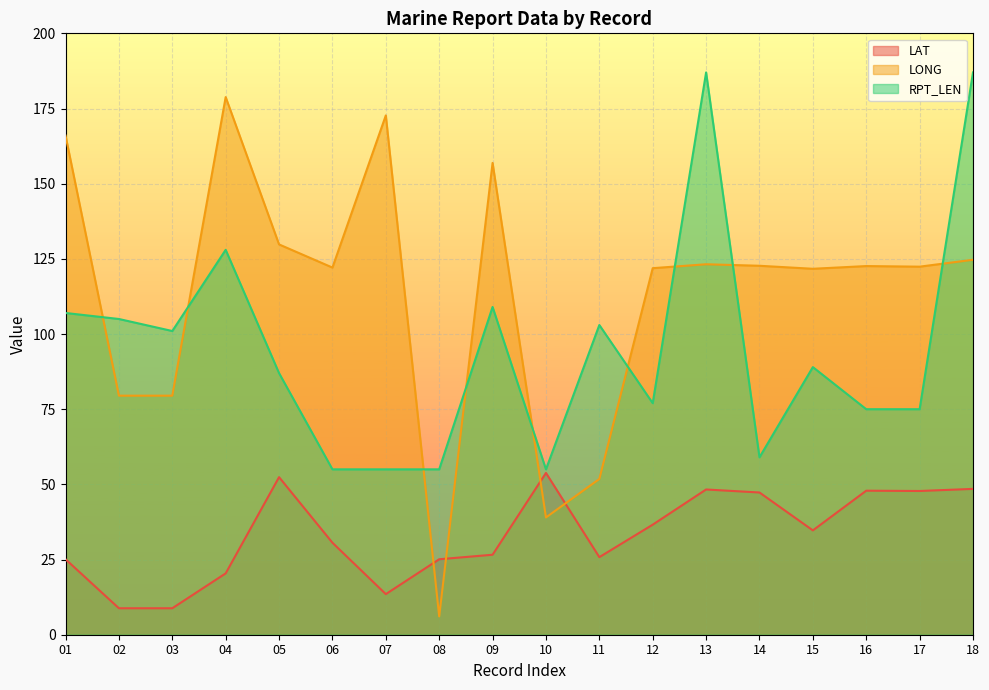

The RPT_LEN series shows 52.1 at 15. True or false?

False